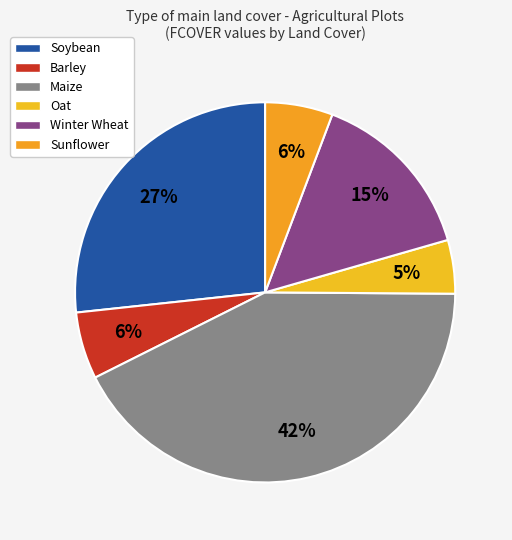

The Soybean slice represents 27% of the pie. True or false?

True